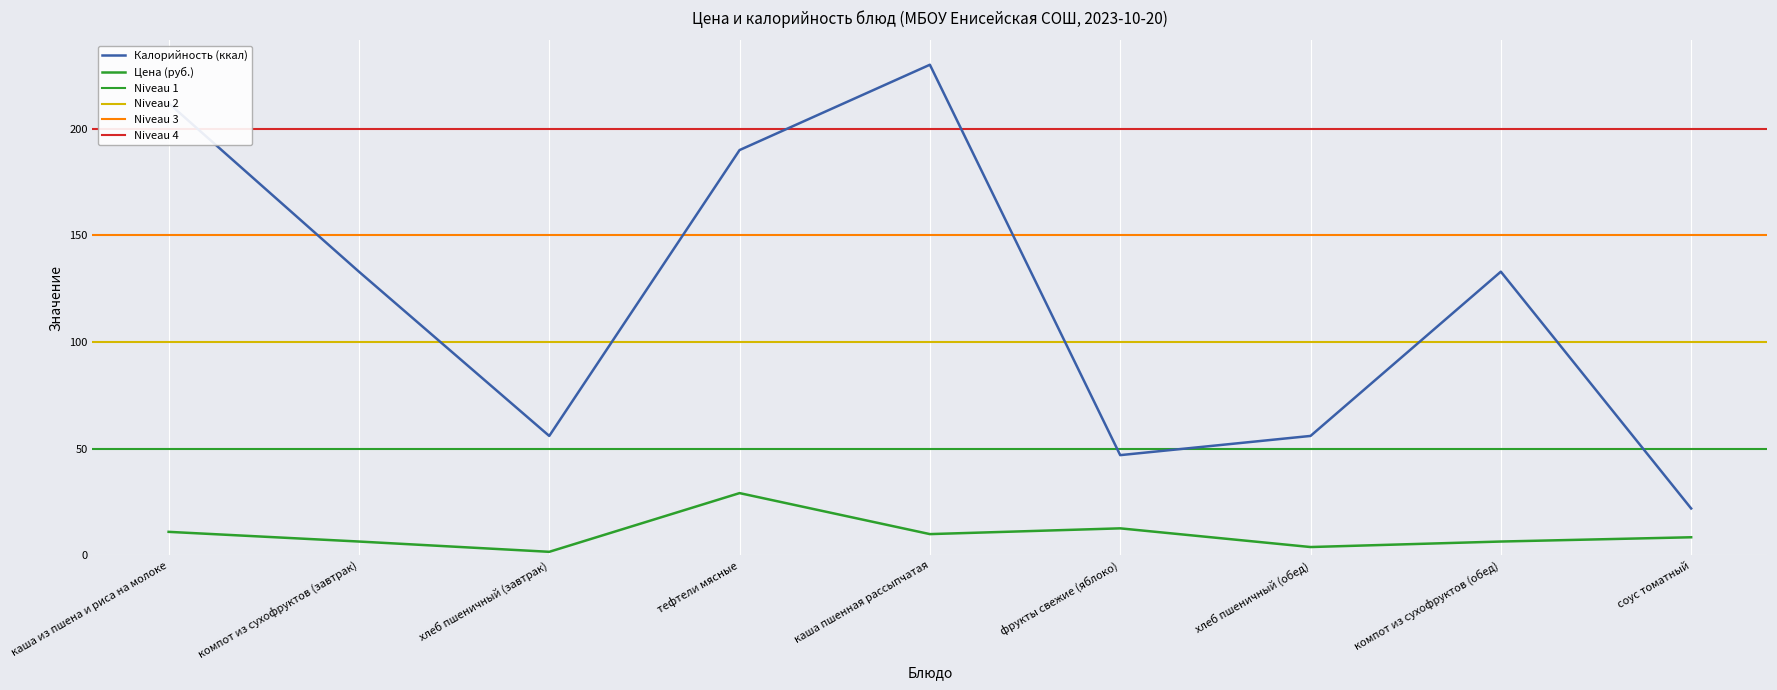

Which series changed the most between хлеб пшеничный (завтрак) and фрукты свежие (яблоко)?

Цена